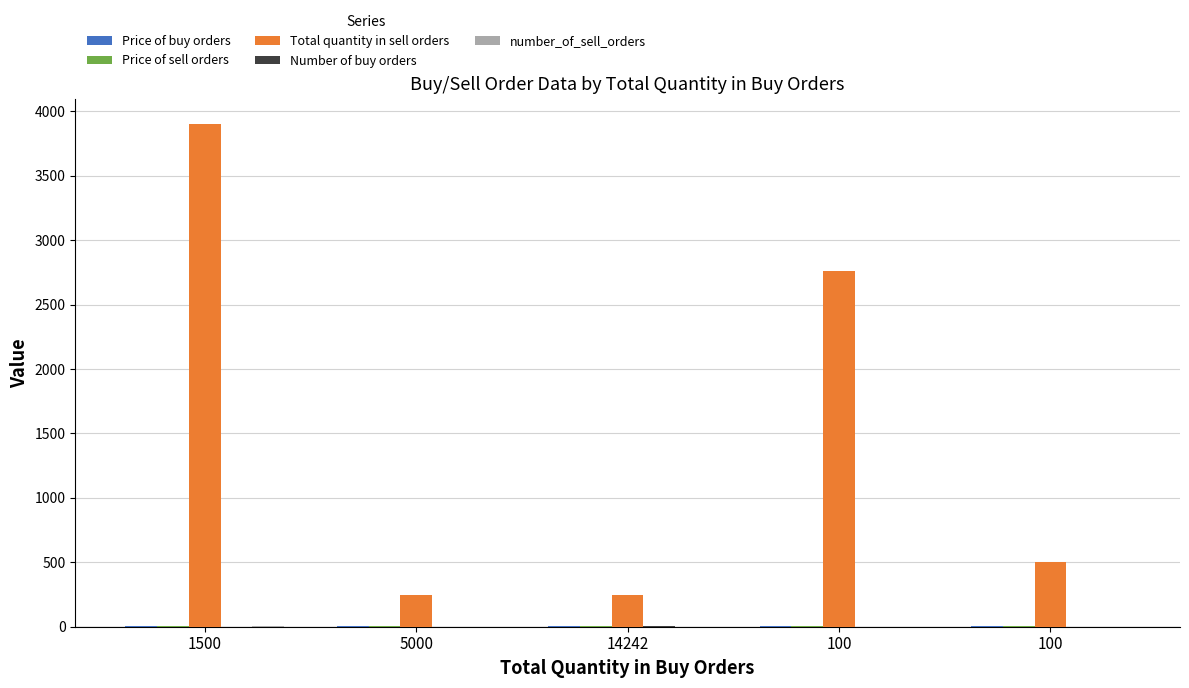

How many groups of bars are there?

5